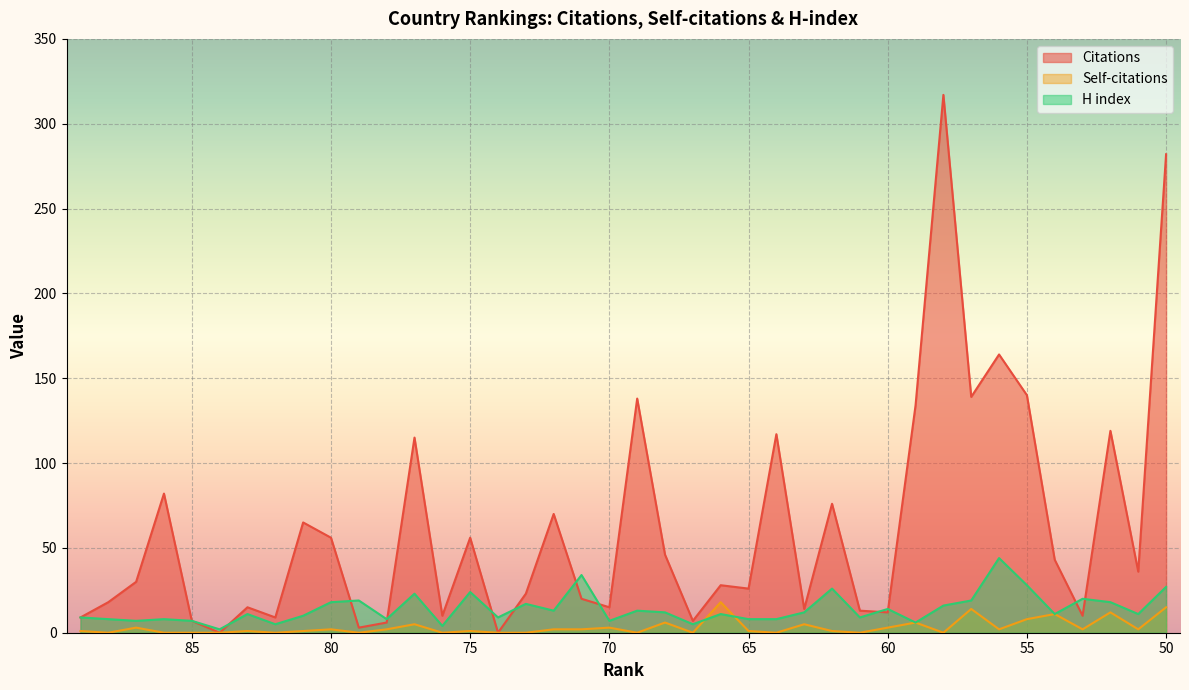

Does the chart display data point markers on the line(s)?

No